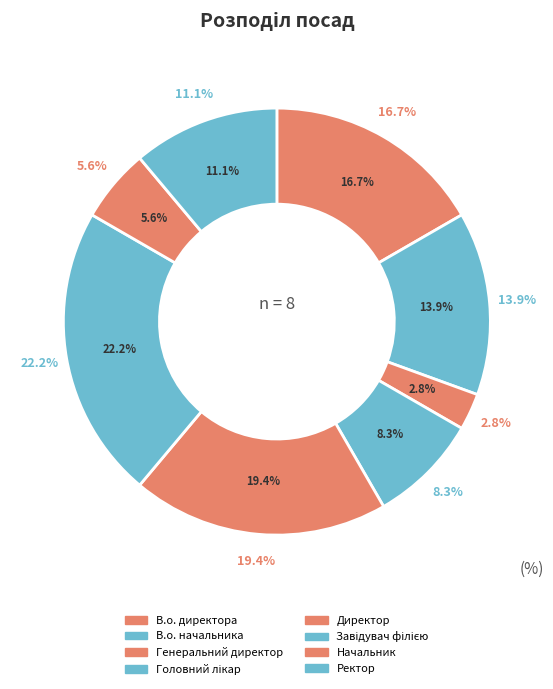

Rank the categories by value from highest to lowest.

Завідувач філією, Директор, В.о. директора, В.о. начальника, Ректор, Головний лікар, Начальник, Генеральний директор